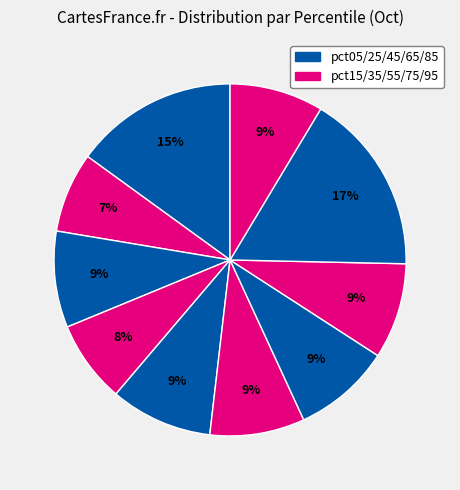

How many slices are in this pie chart?

10